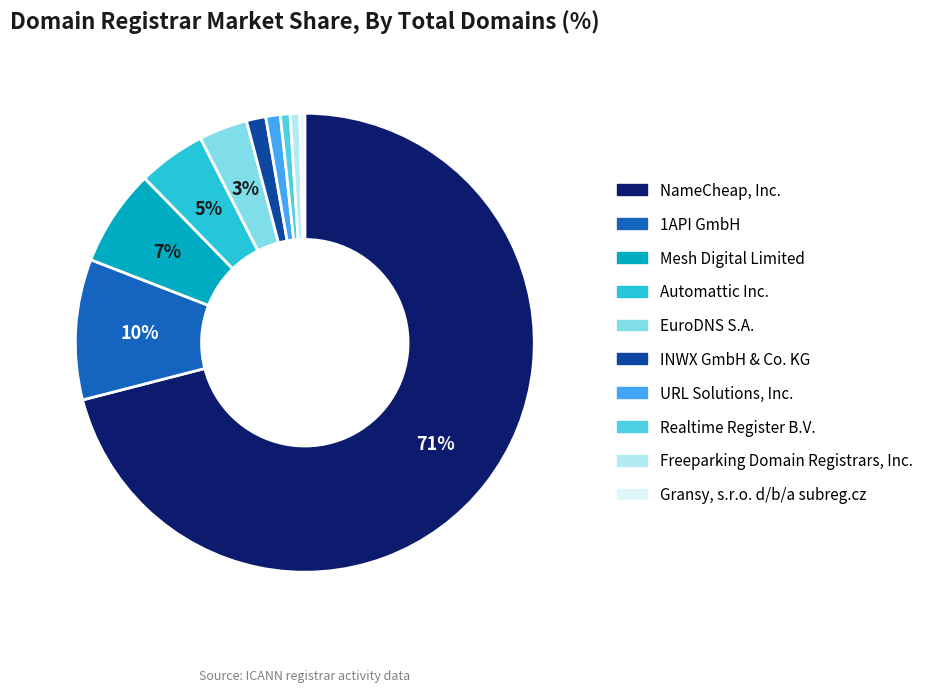

To the nearest percent, what portion does Automattic Inc. represent?

5%